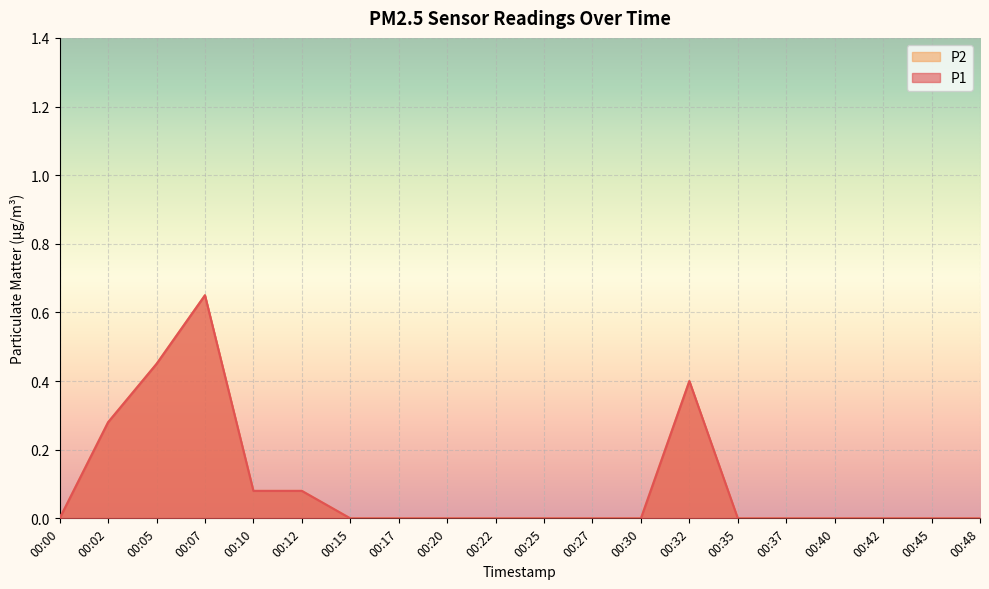

How many interior local peaks does the P2 series have?

2